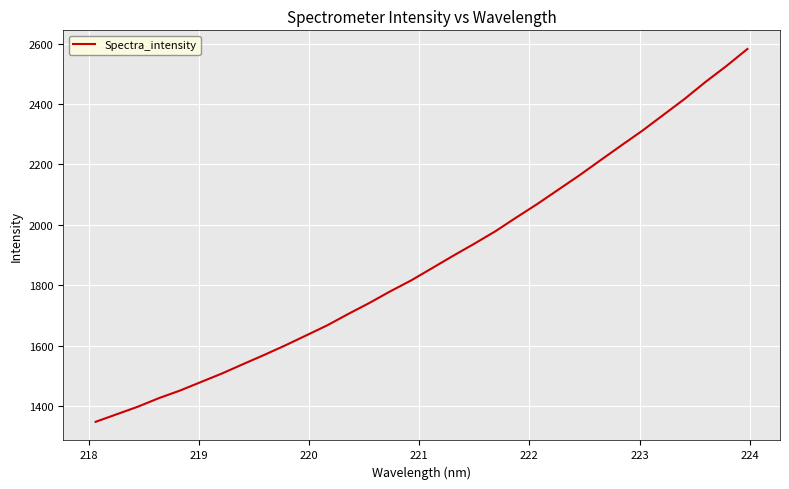

What is the difference between the maximum and minimum values?

1234.6